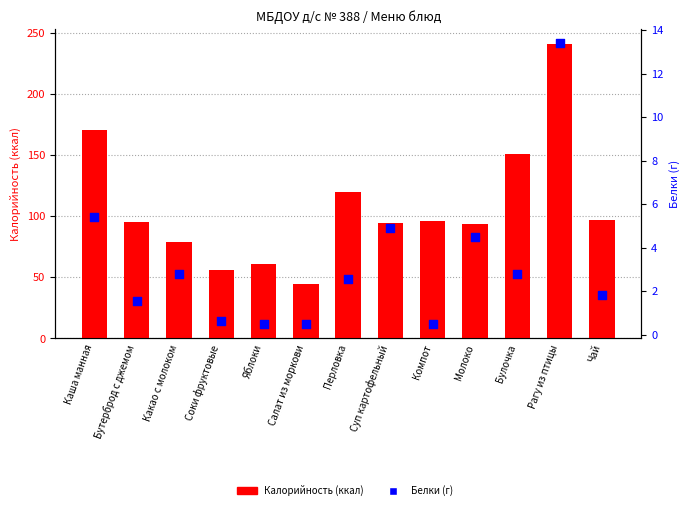

At how many categories does at least one series exceed 40?

13